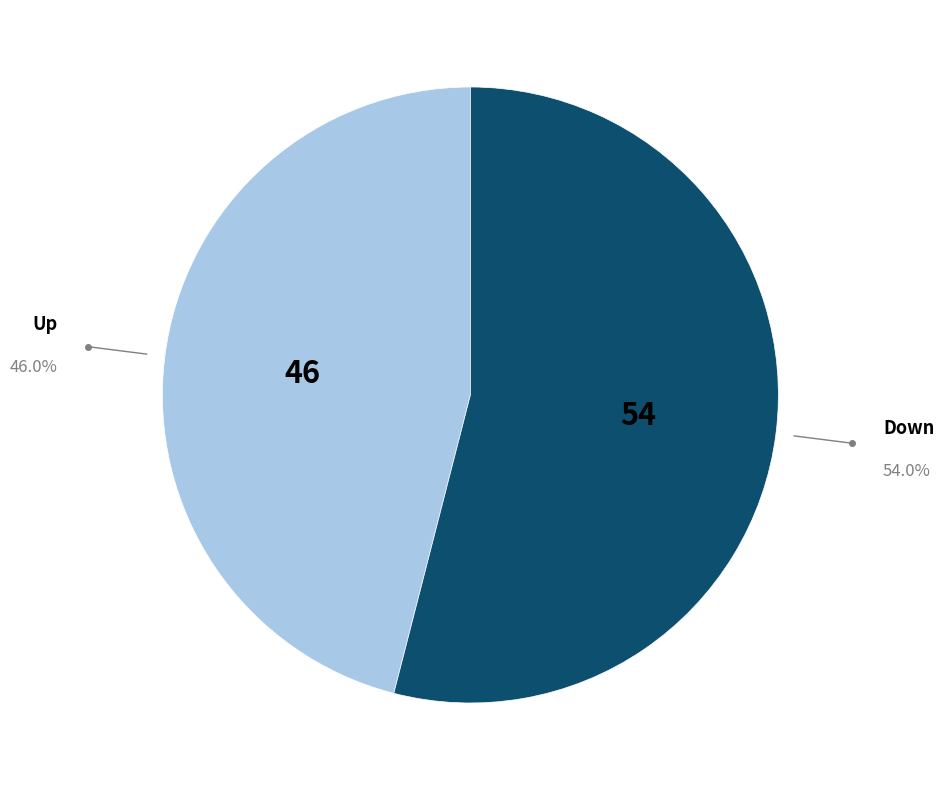

Is there any slice that represents more than half of the pie?

Yes